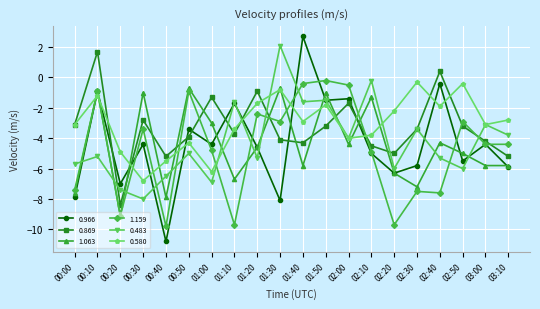

What is the value of the 0.483 point at the 19th from the left?

-3.1